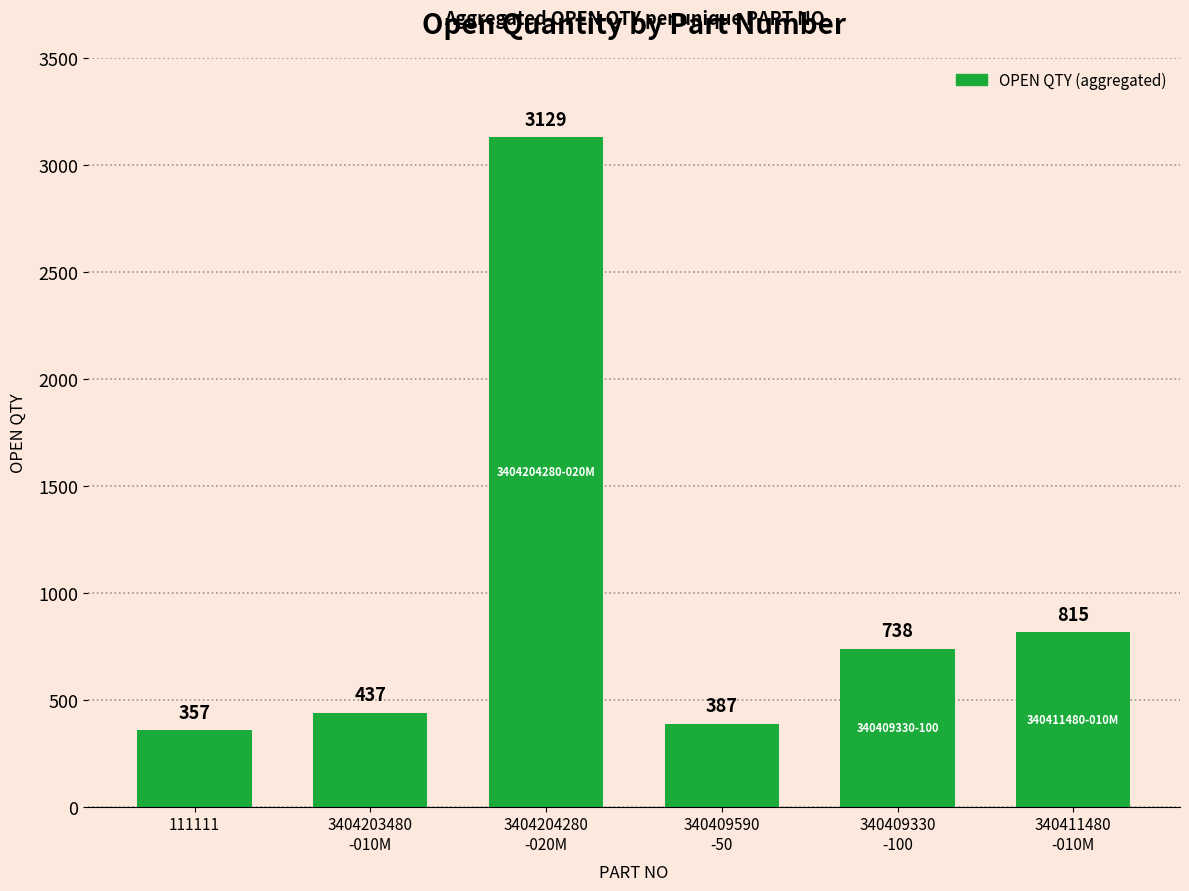

Reading left to right, list all the values displayed in this chart.

111111=357	3404203480
-010M=437	3404204280
-020M=3129	340409590
-50=387	340409330
-100=738	340411480
-010M=815